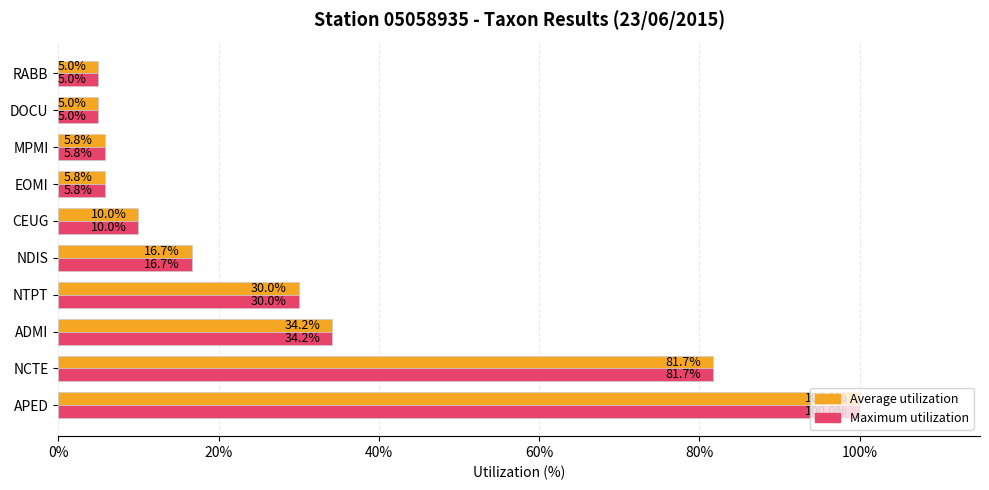

Is the value of Average utilization at CEUG greater than the value of Maximum utilization at APED?

No